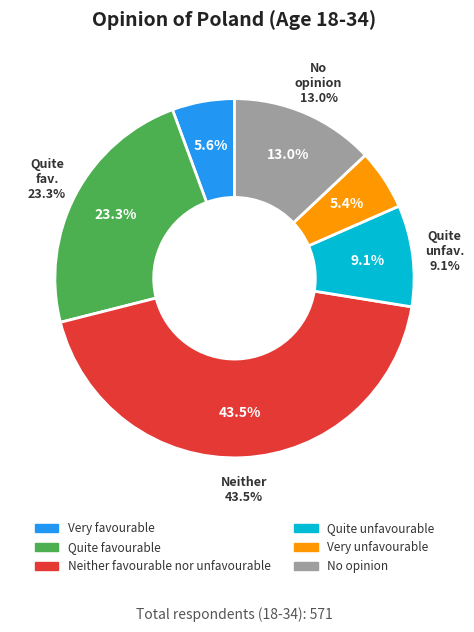

Which category has the smallest portion of the pie?

Very unfavourable